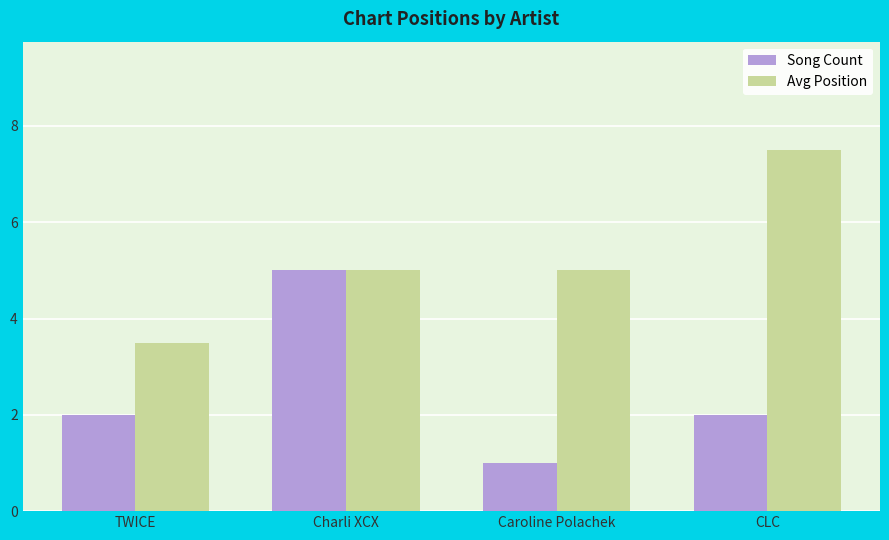

What is the lowest value of the Avg Position series?

3.5